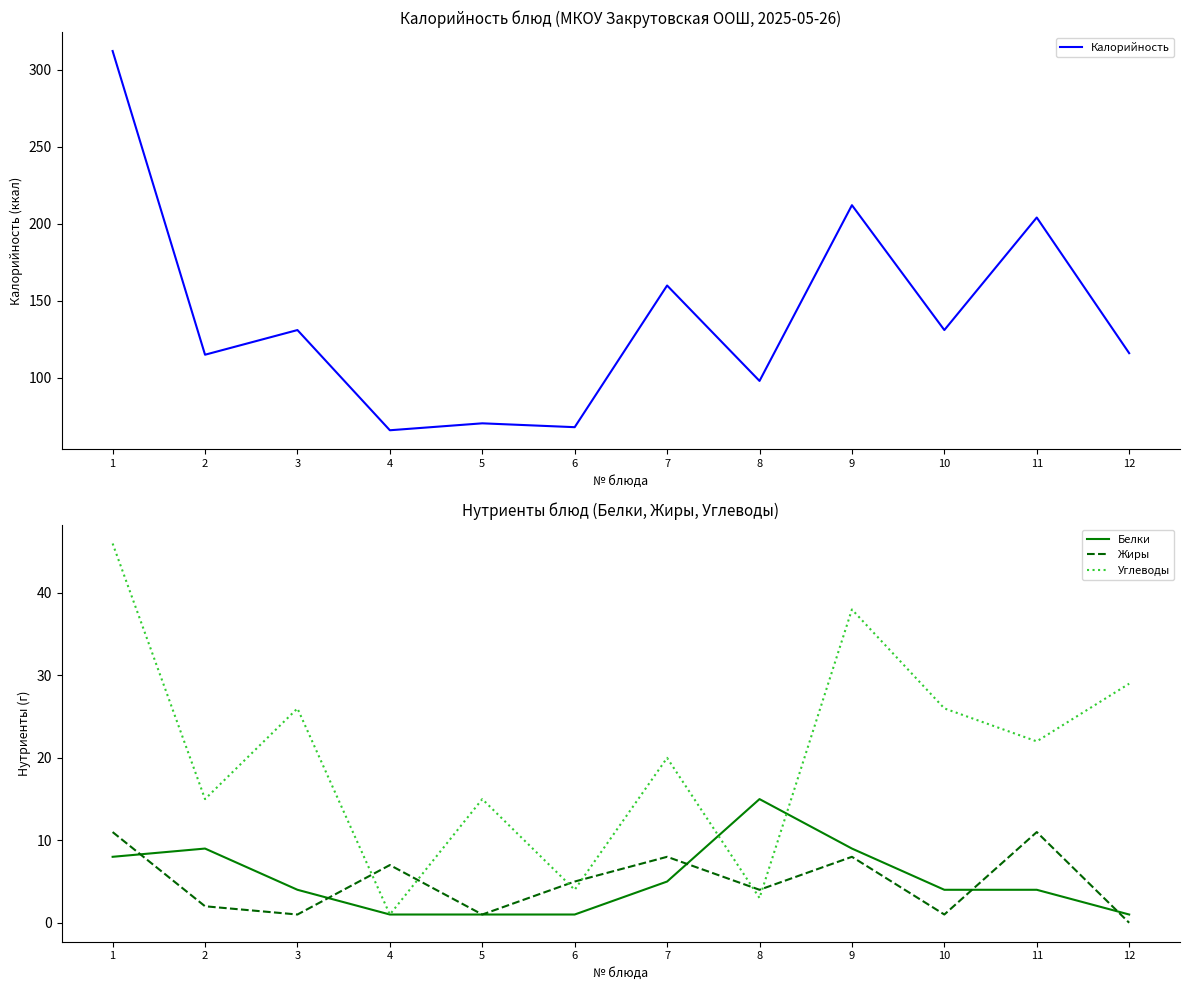

Does the chart display data point markers on the line(s)?

No